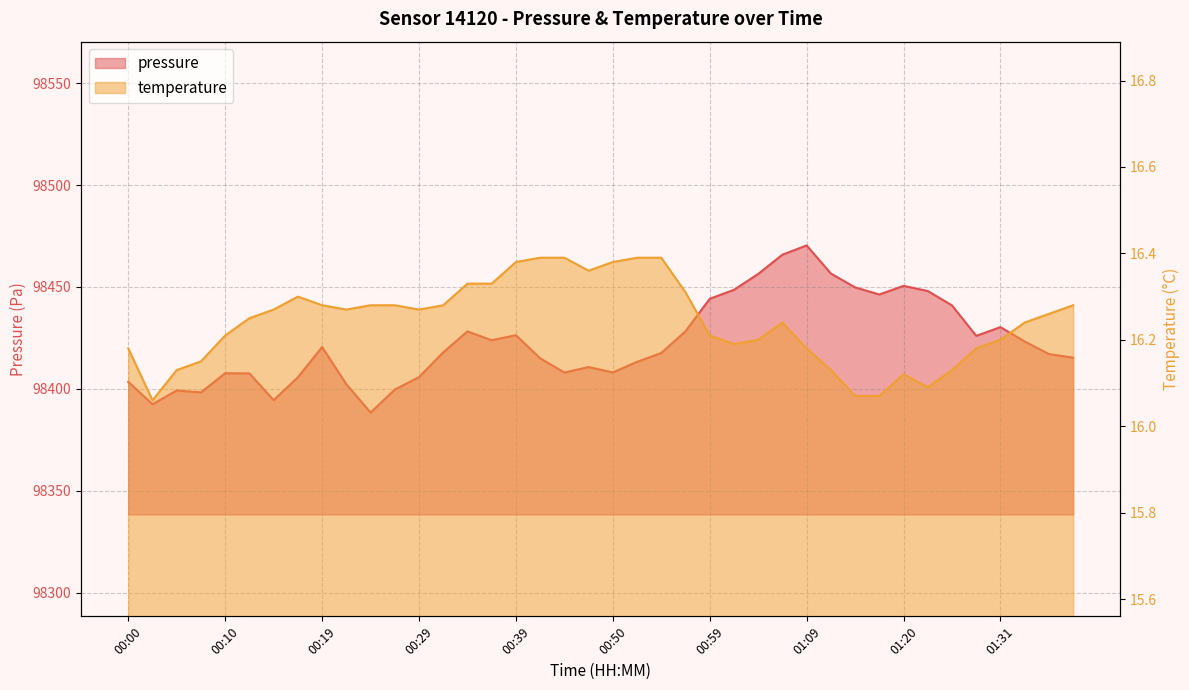

At which label does temperature reach its minimum?

00:02